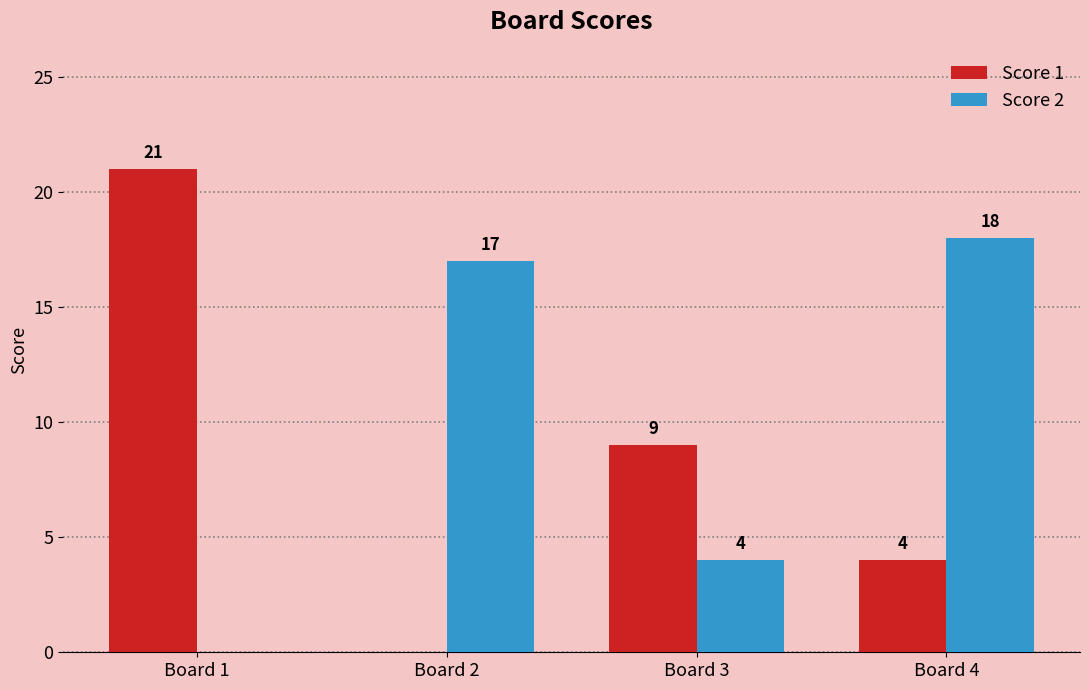

What are all the series names shown in the legend?

Score 1, Score 2